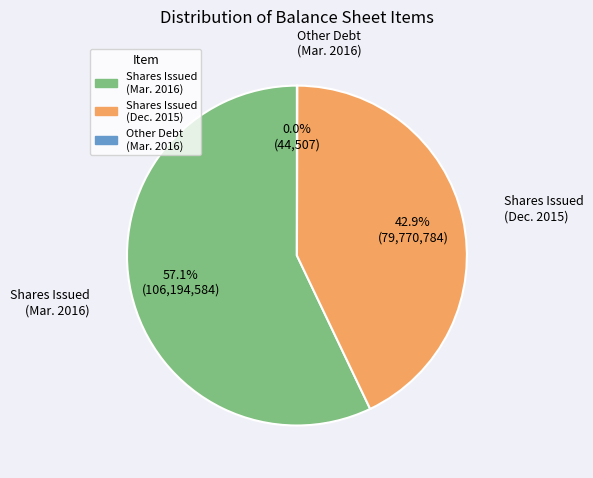

Between Shares Issued (Dec. 2015) and Shares Issued (Mar. 2016), which is larger?

Shares Issued (Mar. 2016)